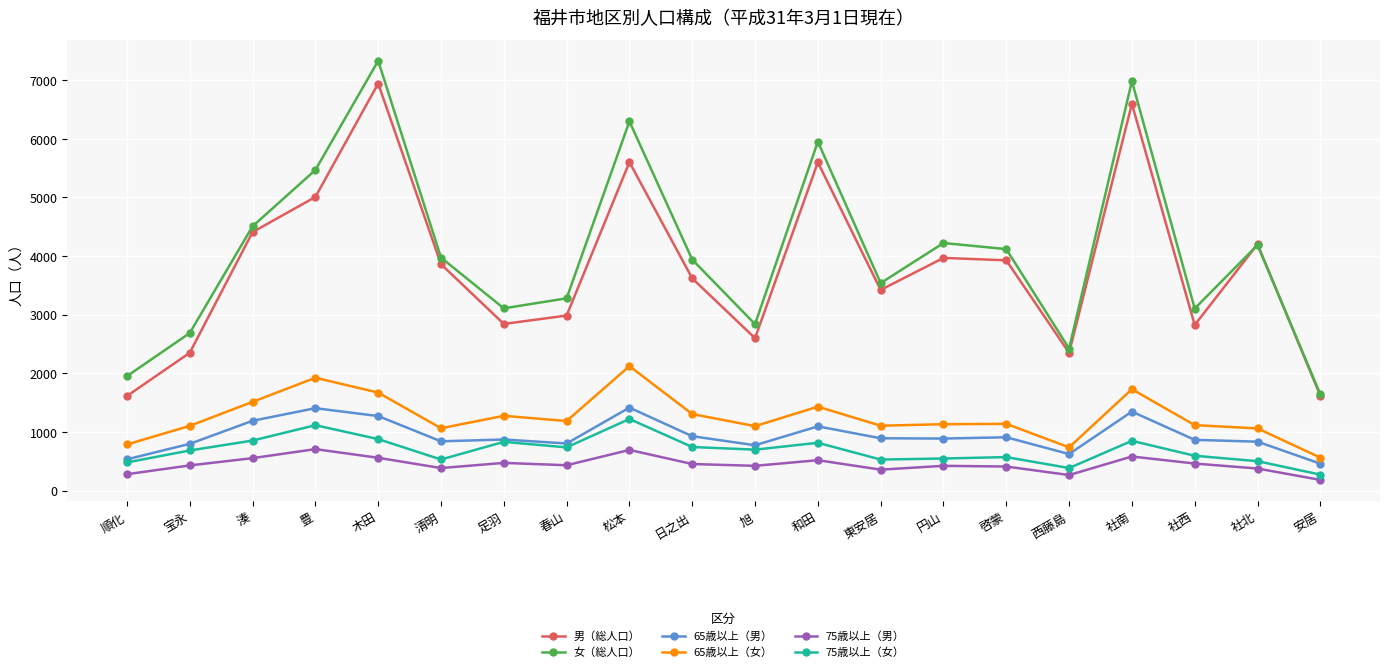

Rank the series at 木田 from highest to lowest value.

女（総人口）, 男（総人口）, 65歳以上（女）, 65歳以上（男）, 75歳以上（女）, 75歳以上（男）